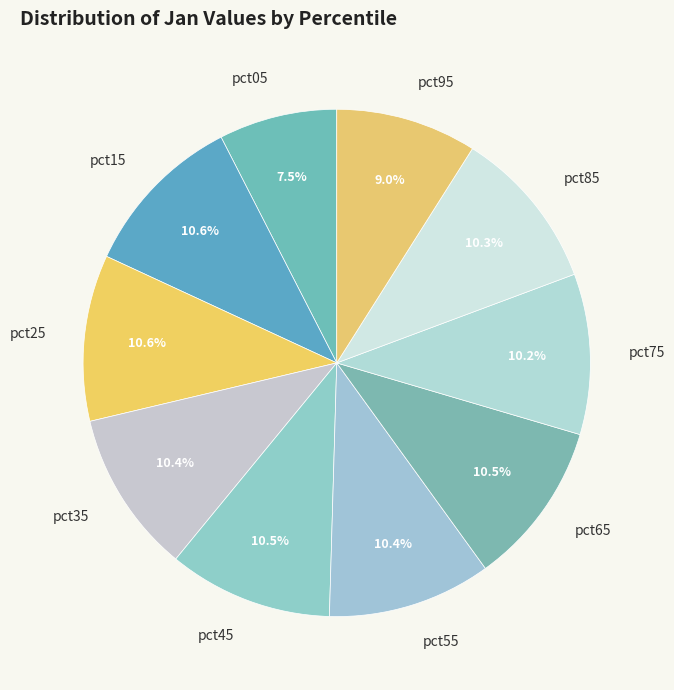

Is there a majority slice in this chart?

No